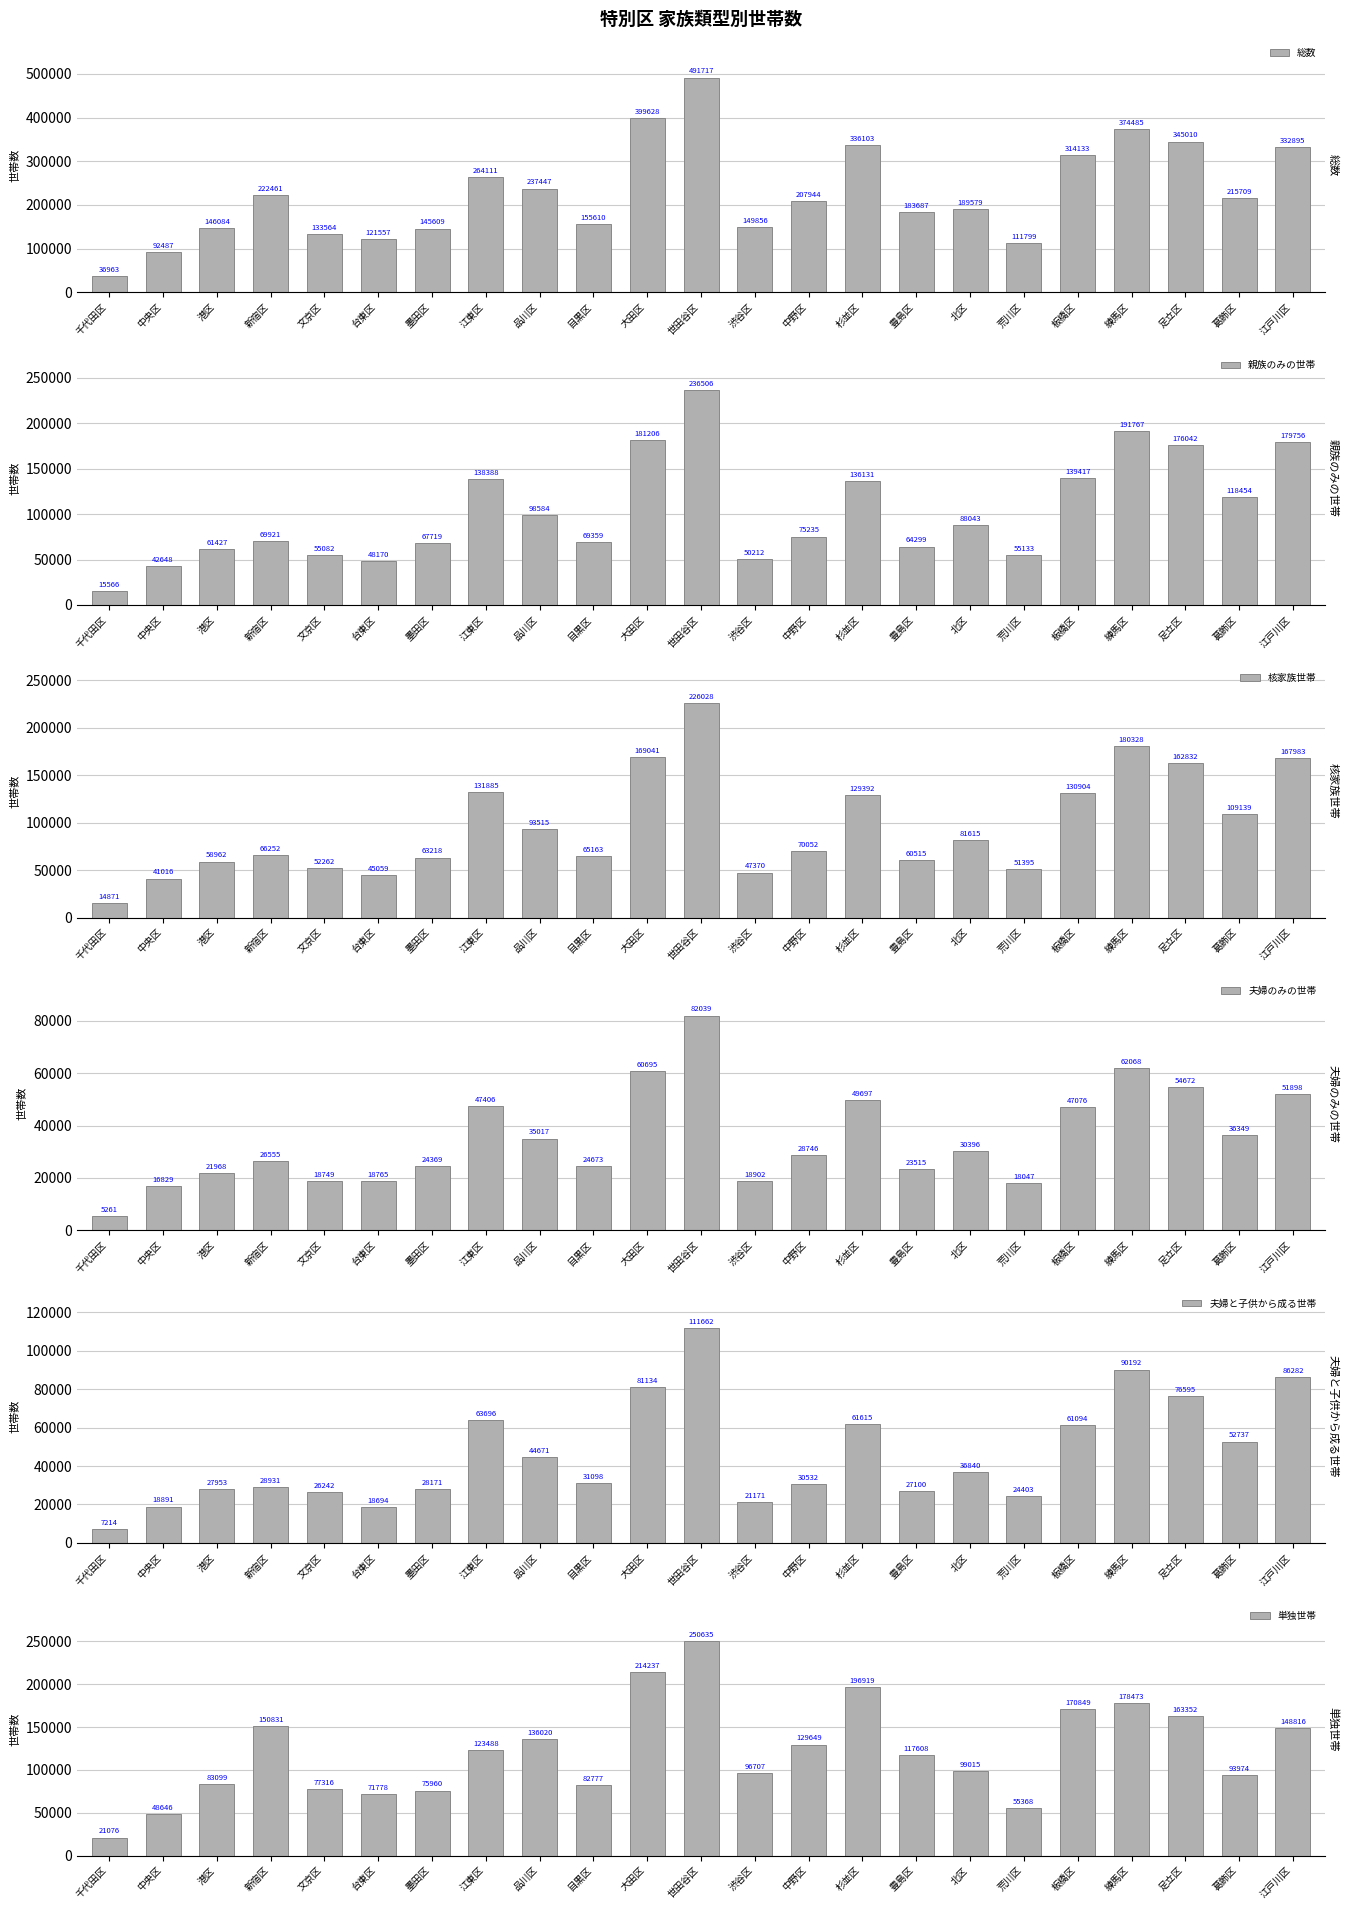

What is the label of the 5th bar from the left?

文京区